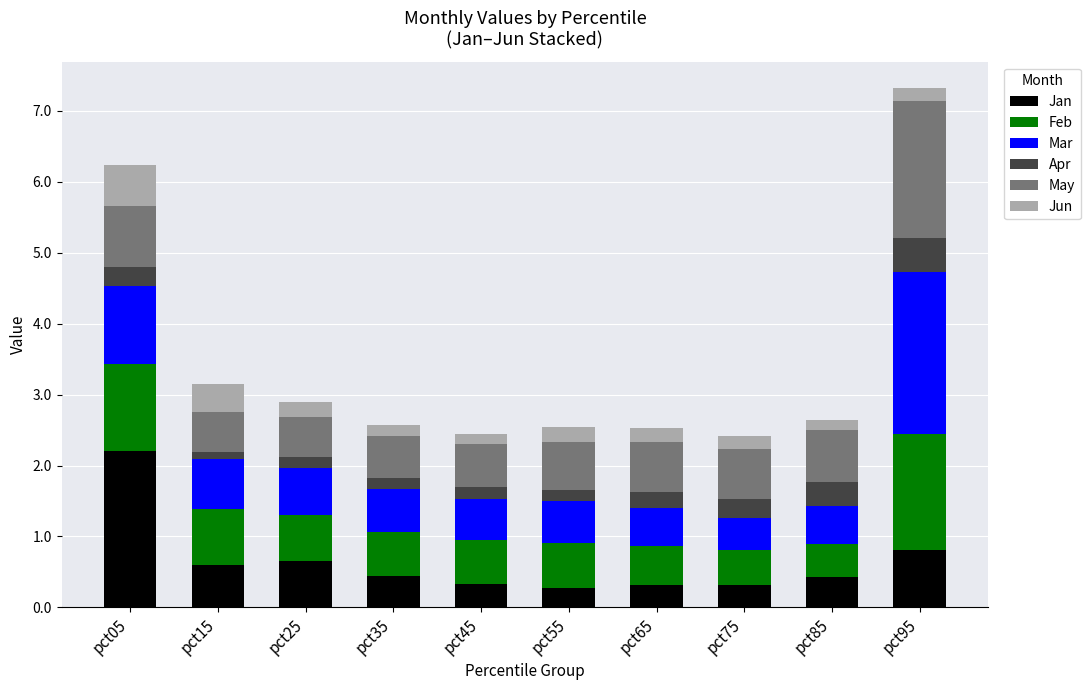

The value of Jan at pct25 is 0.6. True or false?

True